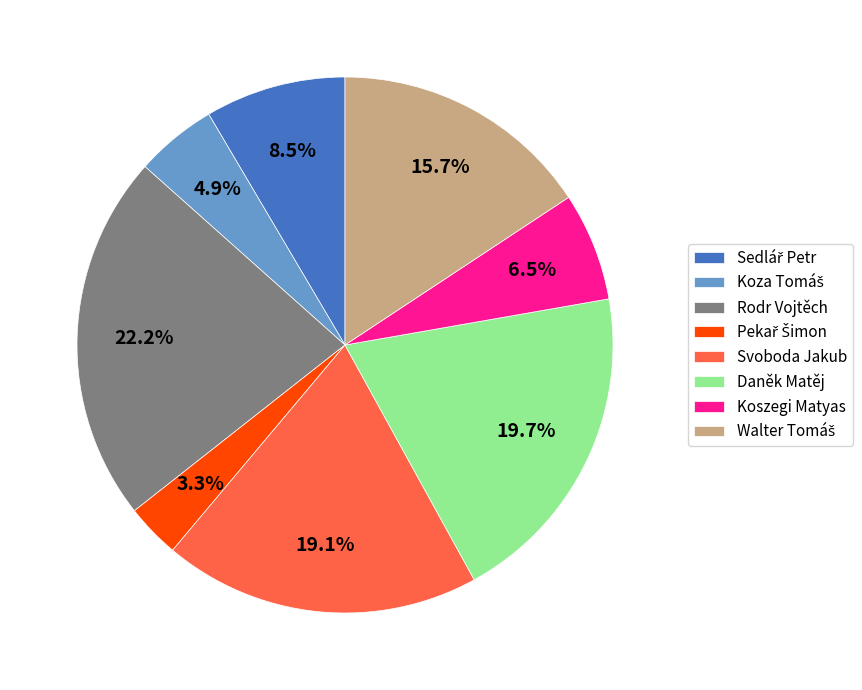

Is Svoboda Jakub the majority of the pie?

No